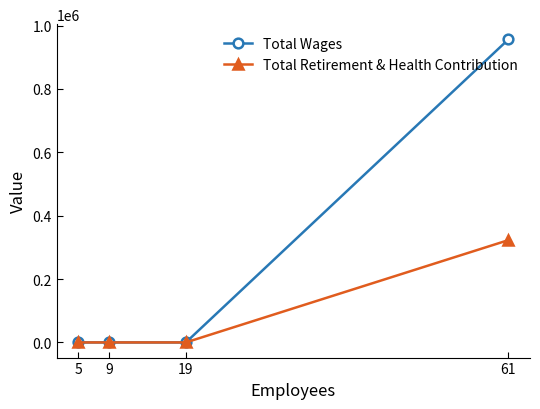

True or false: Total Wages and Total Retirement & Health Contribution intersect in this chart.

False